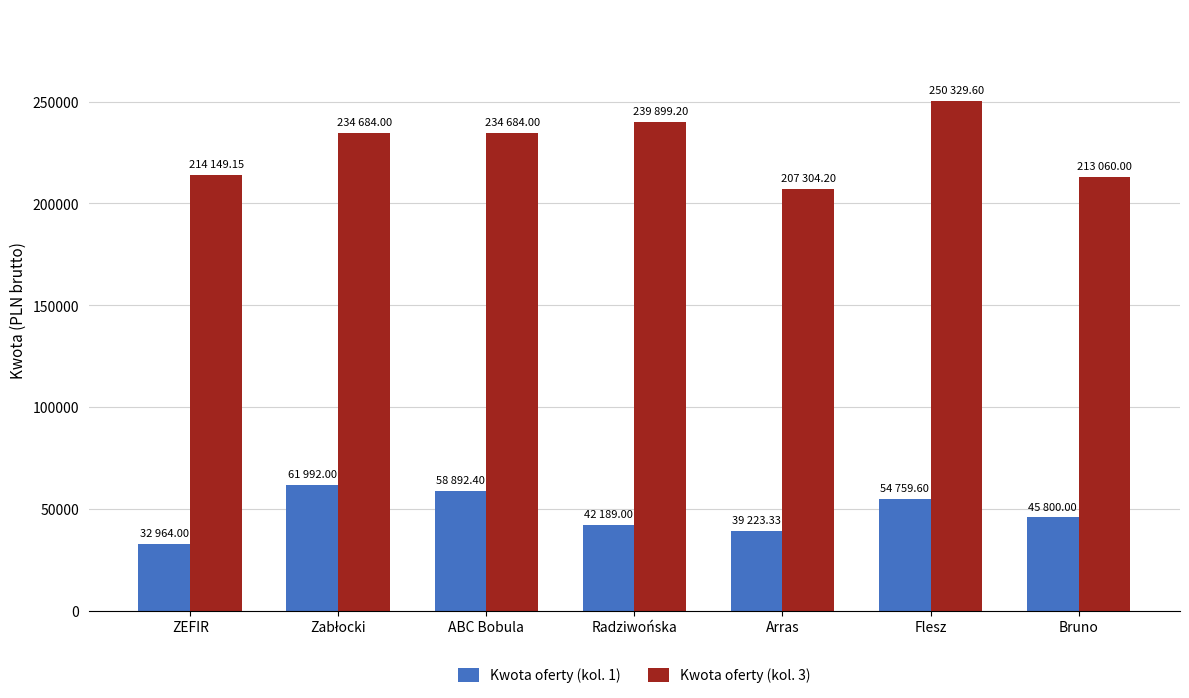

What is the spread (max minus min) of values at Radziwońska?

197710.2